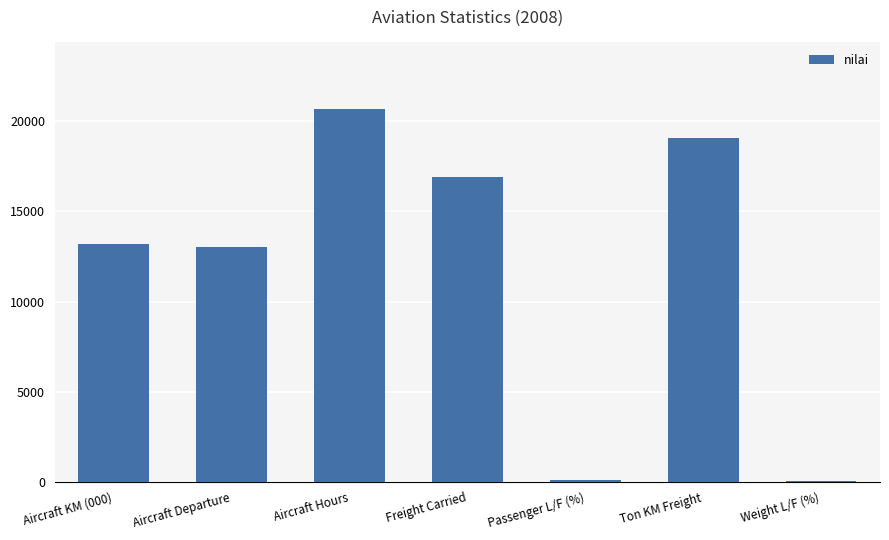

Where is the data nearest to the value 10366?

Aircraft Departure